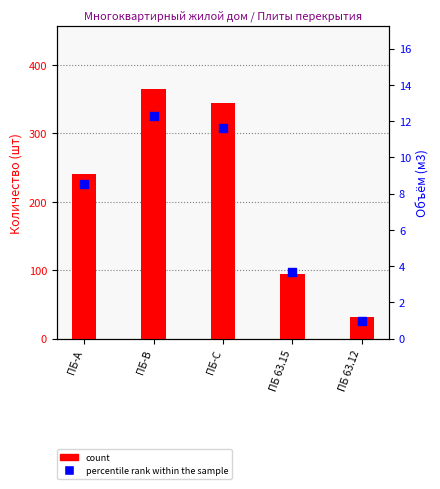

What are all the series names shown in the legend?

count, percentile rank within the sample